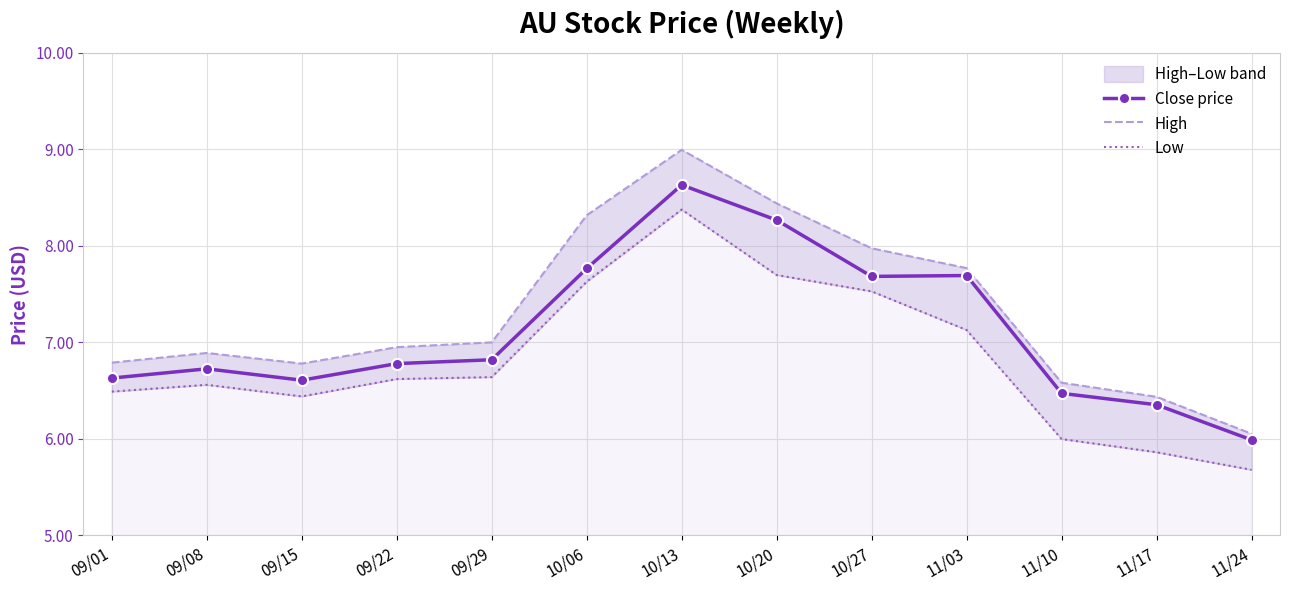

What is the minimum value for Close price?

6.0